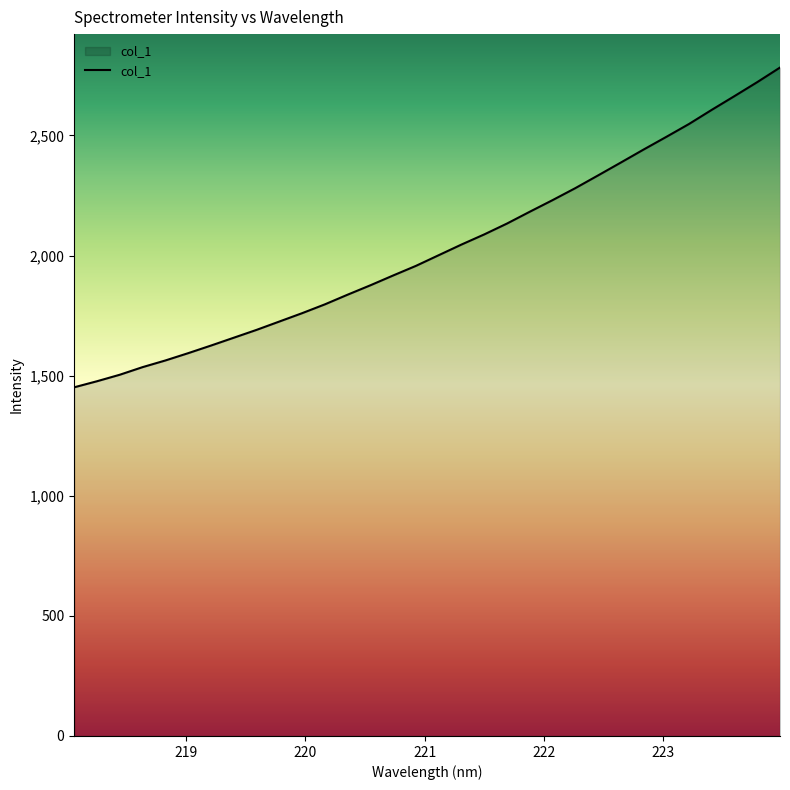

What is the difference between the maximum and minimum values?

1331.4